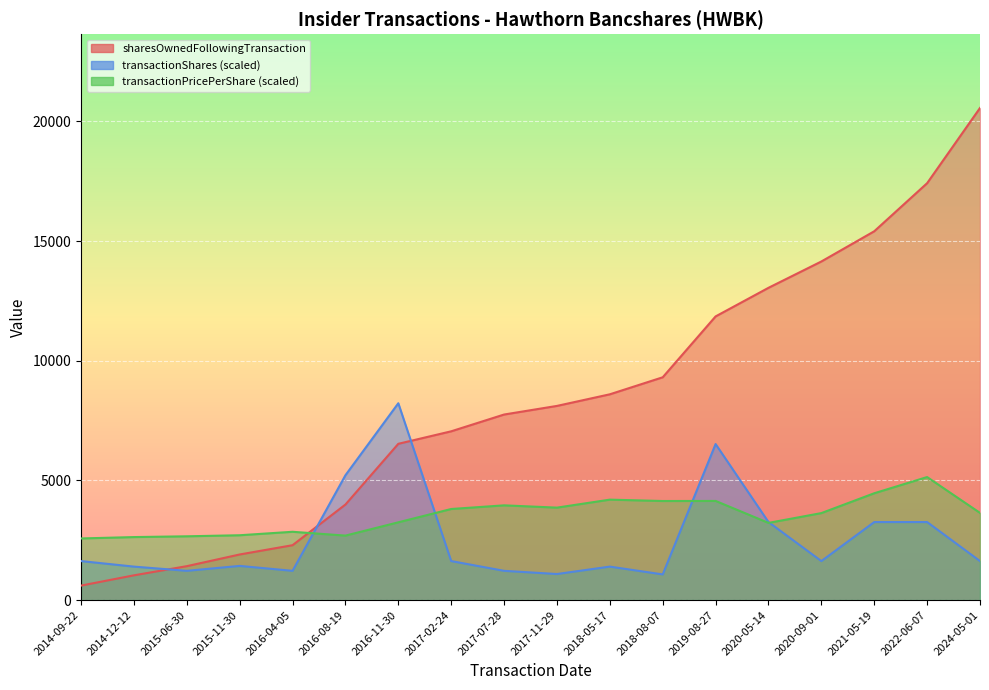

What is the difference between the sharesOwnedFollowingTransaction values at 2014-12-12 and 2019-08-27?

10817.0